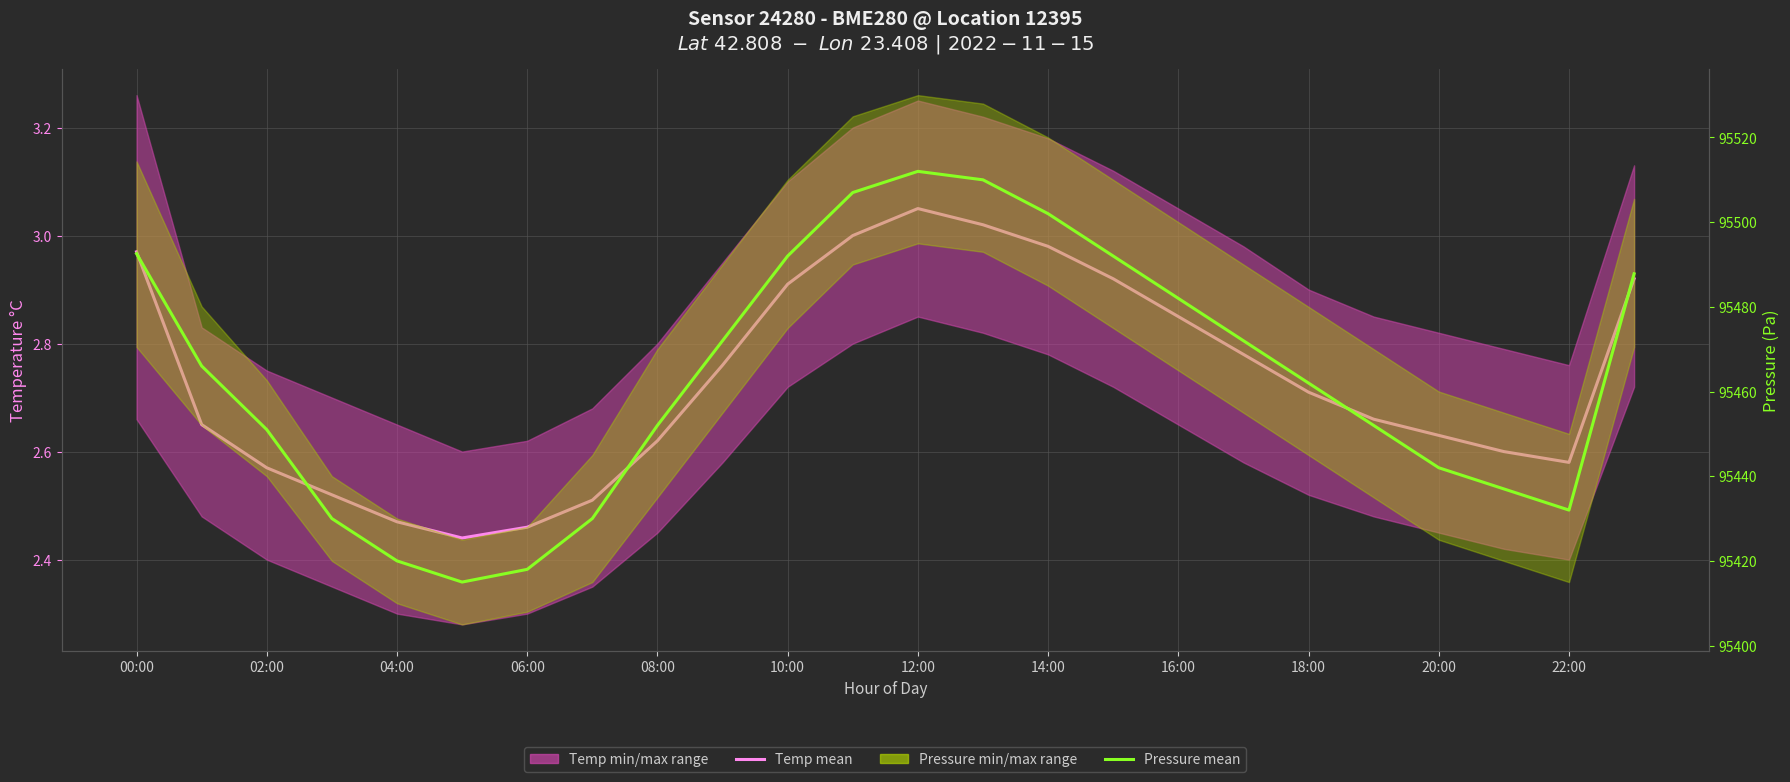

At which label does Pressure mean reach its peak?

12:00